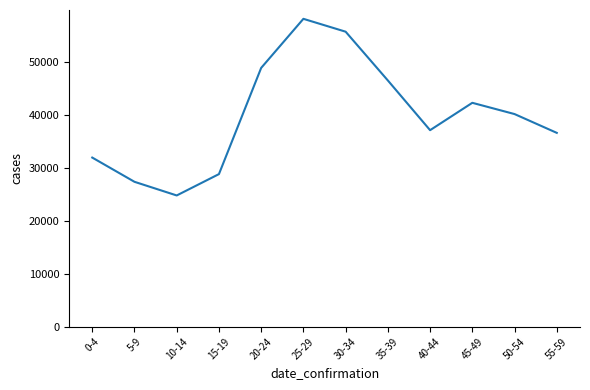

What is the sum of all values?

478656